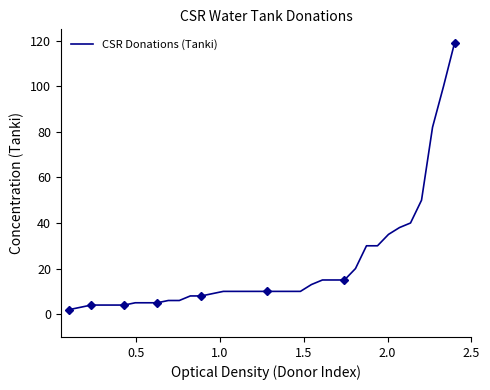

What is the greatest value displayed?

119